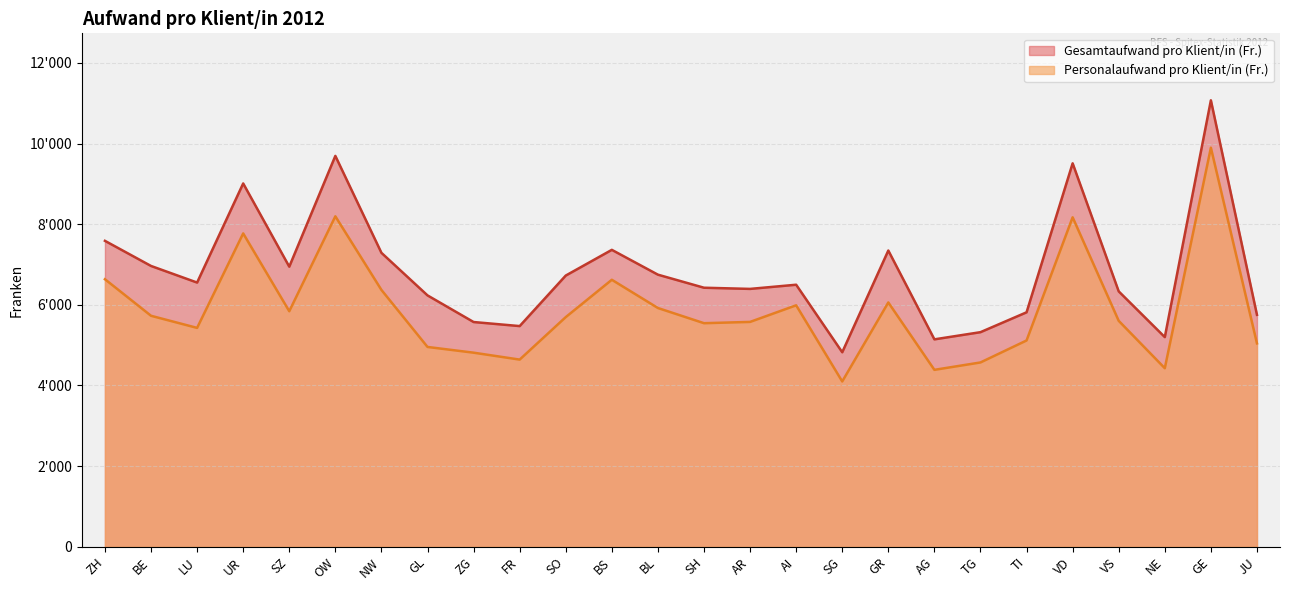

Reading right to left, transcribe all the data shown in this chart.

Gesamtaufwand pro Klient/in (Fr.): JU=5751.7	GE=11071.3	NE=5199.1	VS=6333.2	VD=9508.8	TI=5814.0	TG=5321.4	AG=5143.5	GR=7346.1	SG=4823.5	AI=6498.0	AR=6394.5	SH=6423.6	BL=6747.4	BS=7362.9	SO=6725.4	FR=5472.4	ZG=5573.1	GL=6233.4	NW=7289.0	OW=9692.7	SZ=6946.0	UR=9009.6	LU=6551.7	BE=6963.3	ZH=7586.3
Personalaufwand pro Klient/in (Fr.): JU=5043.6	GE=9895.8	NE=4427.5	VS=5602.4	VD=8169.4	TI=5115.4	TG=4570.5	AG=4387.3	GR=6058.4	SG=4099.2	AI=5987.6	AR=5575.9	SH=5544.0	BL=5920.4	BS=6621.0	SO=5694.7	FR=4641.4	ZG=4812.9	GL=4955.0	NW=6368.9	OW=8194.2	SZ=5840.6	UR=7770.2	LU=5427.6	BE=5727.9	ZH=6634.2